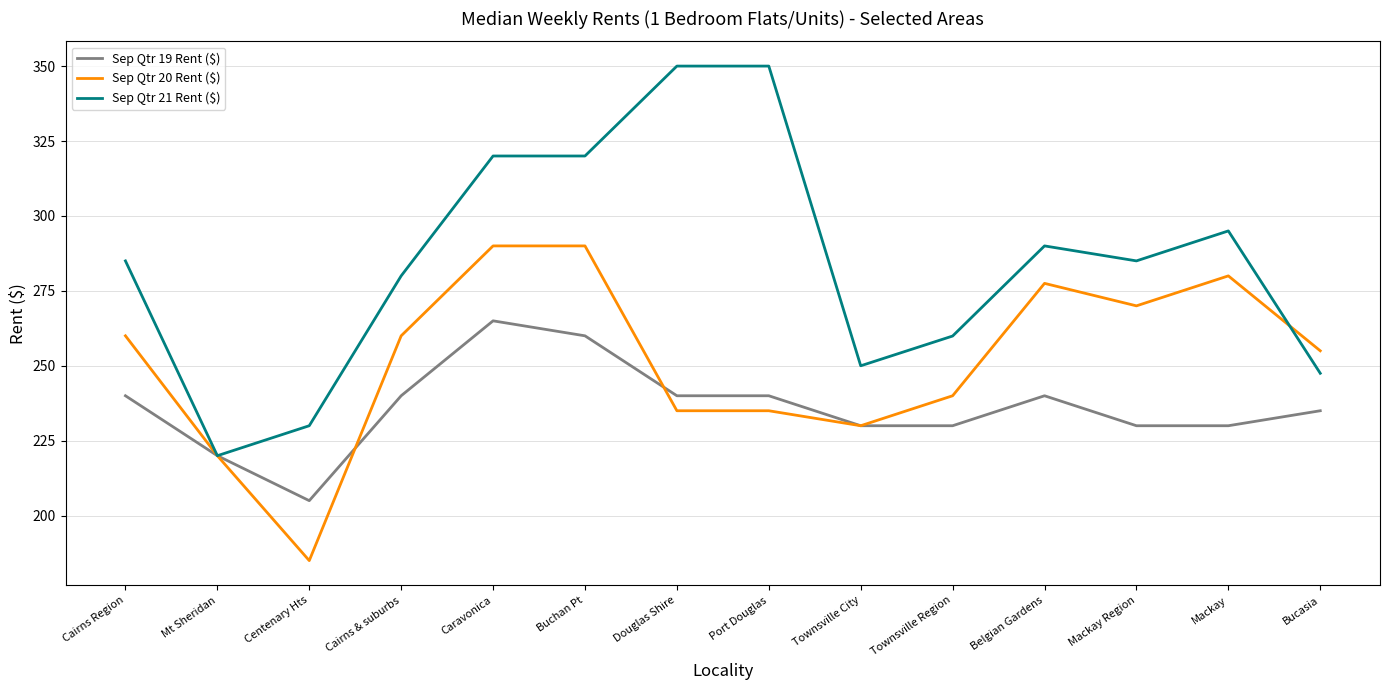

Which series has the widest spread of values?

Sep Qtr 21 Rent ($)